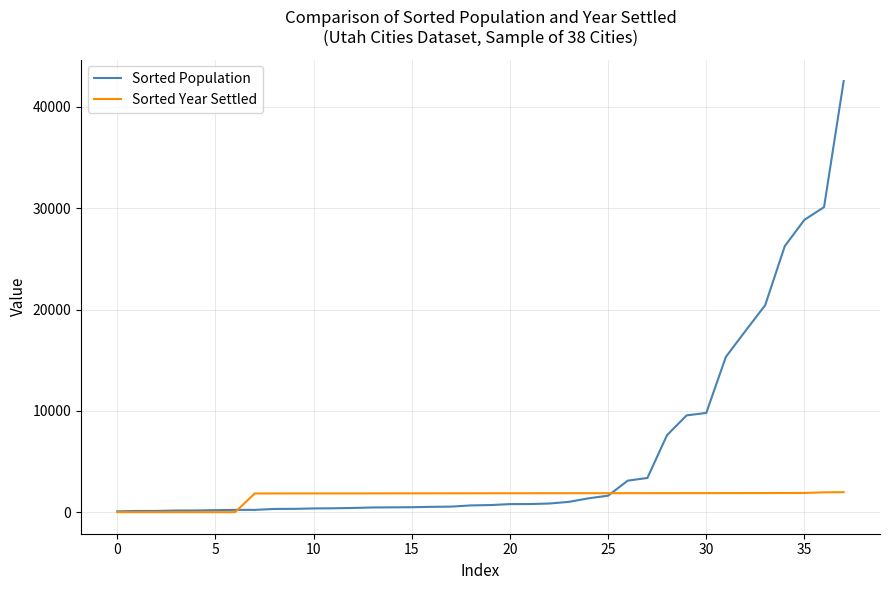

What is the maximum value for Sorted Population?

42552